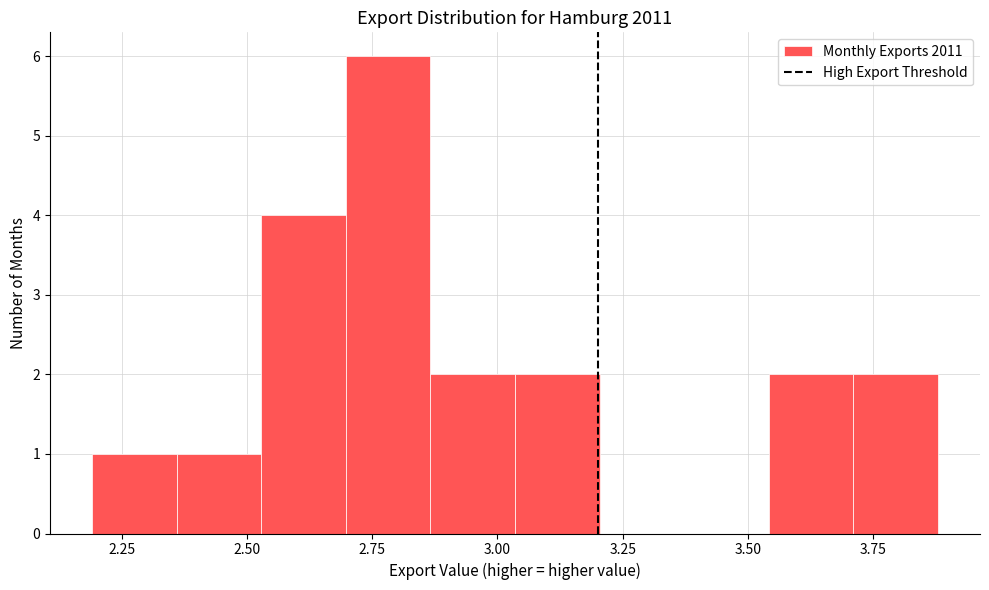

Around what value on the x-axis is the tallest bar? Give the approximate position of its centre, as read against the axis.

2.80